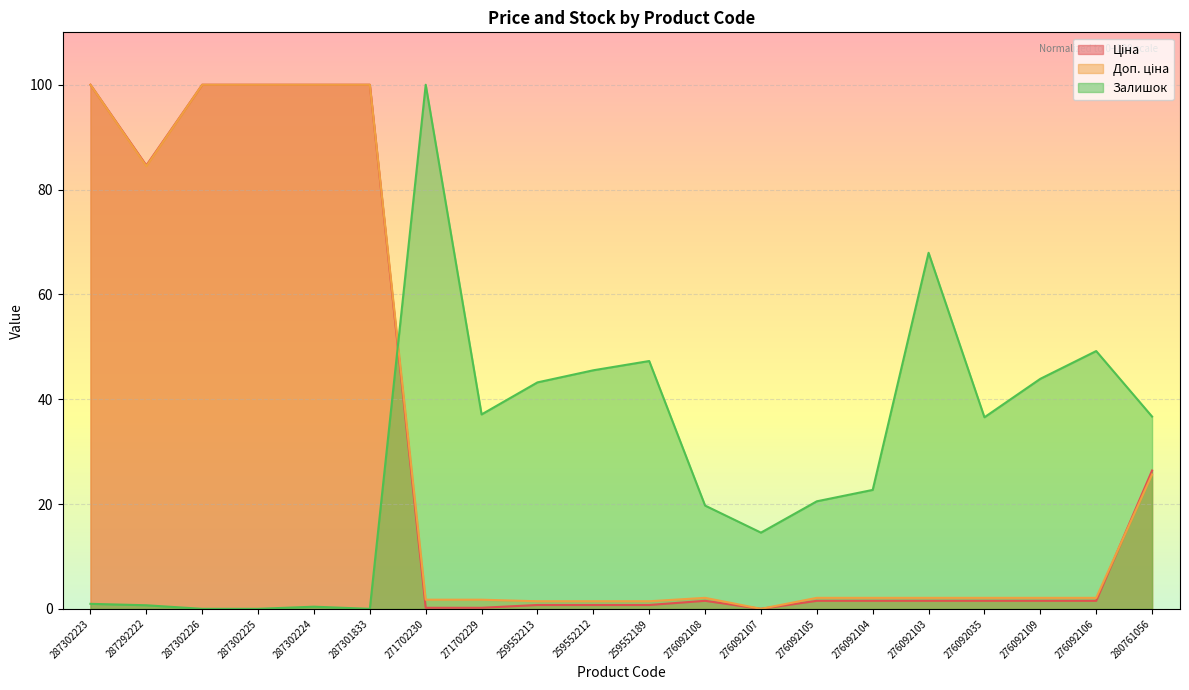

Reading right to left, extract all data points from this chart.

Ціна: 26.4	1.5	1.5	1.5	1.5	1.5	1.5	0.0	1.5	0.7	0.7	0.7	0.2	0.2	100.0	100.0	100.0	100.0	84.6	100.0
Доп. ціна: 25.6	2.1	2.1	2.1	2.1	2.1	2.1	0.0	2.1	1.4	1.4	1.4	1.7	1.7	100.0	100.0	100.0	100.0	84.5	100.0
Залишок: 36.7	49.2	43.9	36.5	67.9	22.7	20.5	14.5	19.7	47.3	45.5	43.2	37.1	100.0	0.0	0.4	0.0	0.0	0.7	1.0